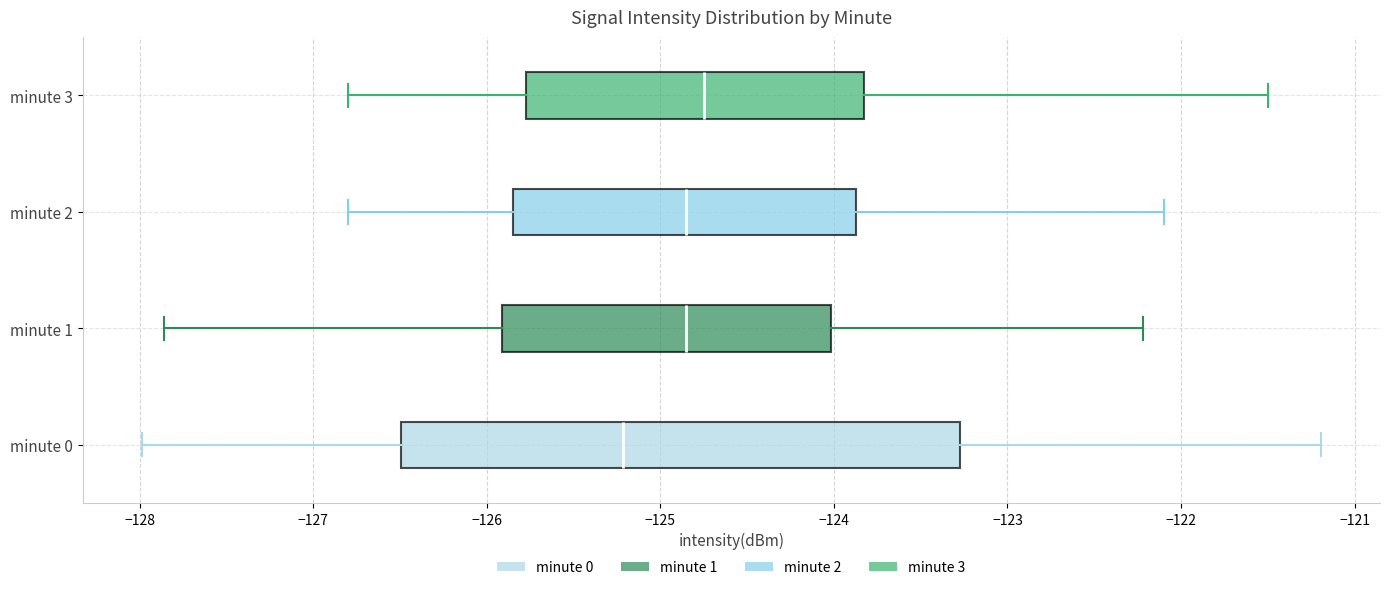

Where is the left edge of the box for minute 3 on the x-axis? The values are not printed on the chart, so give them approximately, as read against the axis.

-125.8